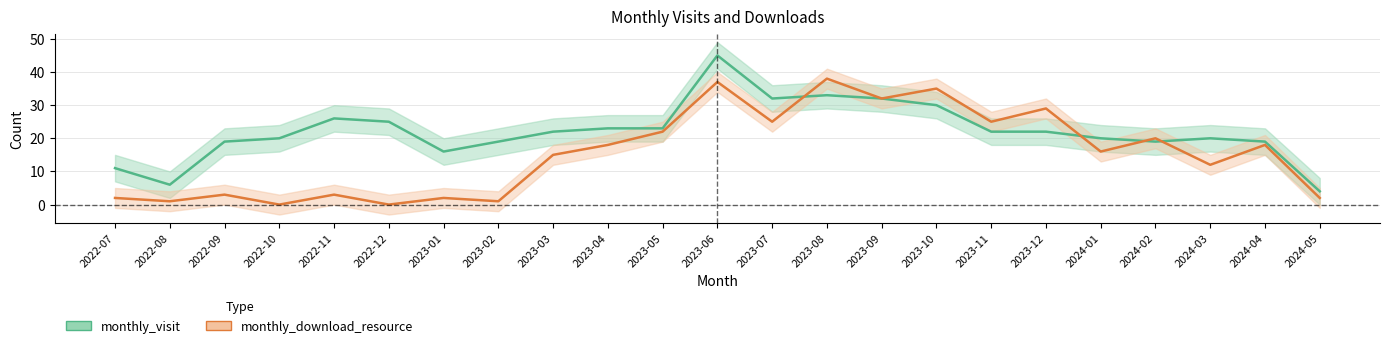

Where is monthly_download_resource nearest to the value 19?

2023-04